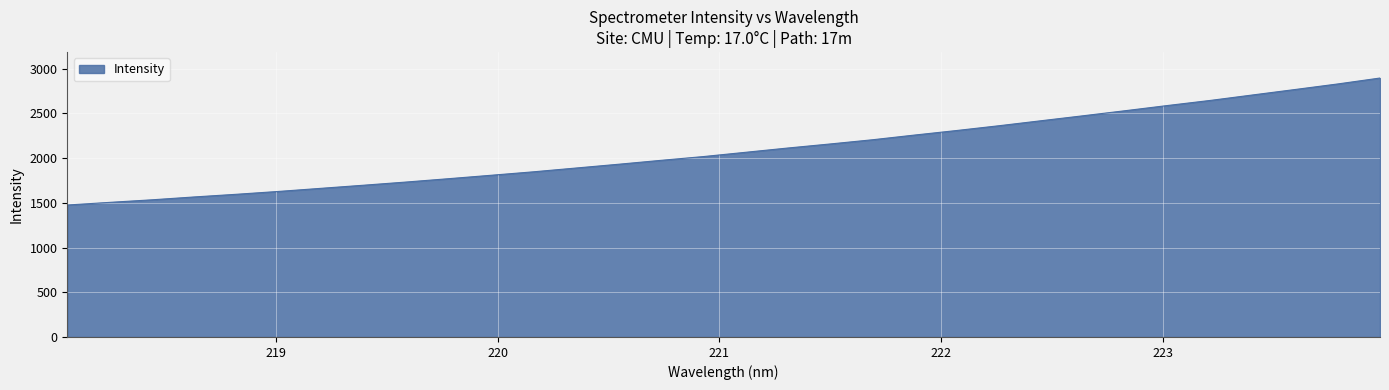

What is the difference between the maximum and minimum values?

1420.1